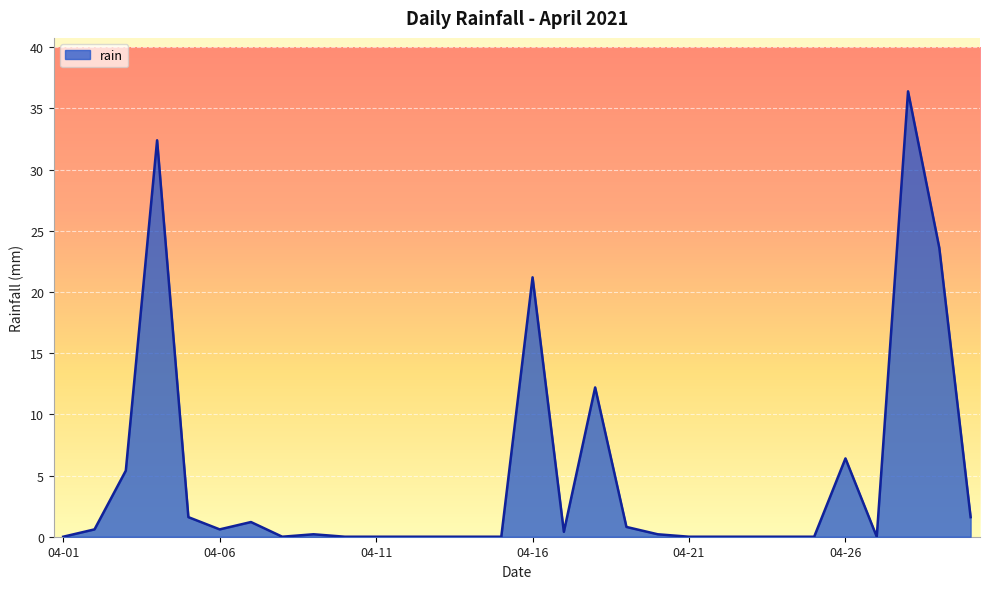

What is the maximum value shown in the chart?

36.4